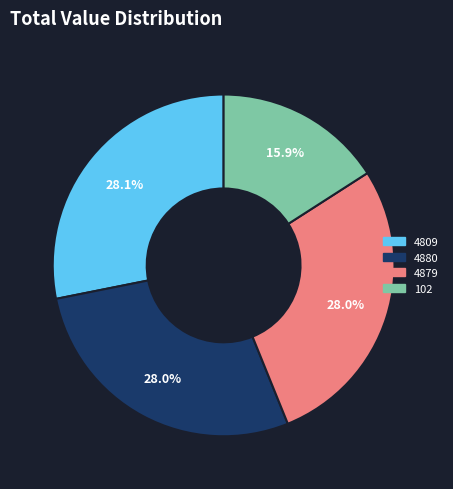

What portion of the pie excludes 4880?

72.0%